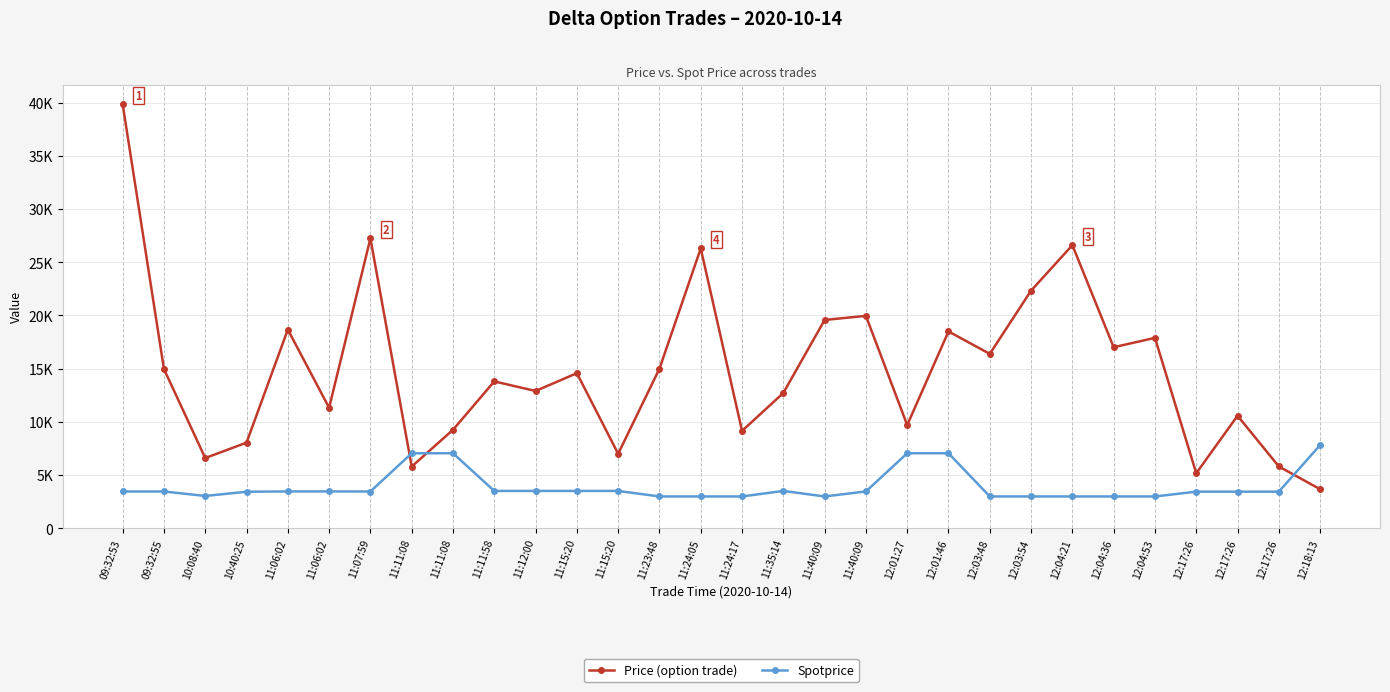

Reading right to left, transcribe all the data shown in this chart.

Price (option trade): 3671	5808	10576	5171	17897	17017	26611	22338	16392	18500	9700	19967	19580	12717	9150	26300	15000	7000	14578	12904	13804	9255	5800	27250	11325	18677	8048	6600	14968	39863
Spotprice: 7820	3440	3440	3440	2989	2989	2989	2990	2989	7050	7050	3460	2988	3509	2988	2988	2988	3508	3508	3509	3509	7050	7050	3455	3462	3462	3432	3036	3456	3456